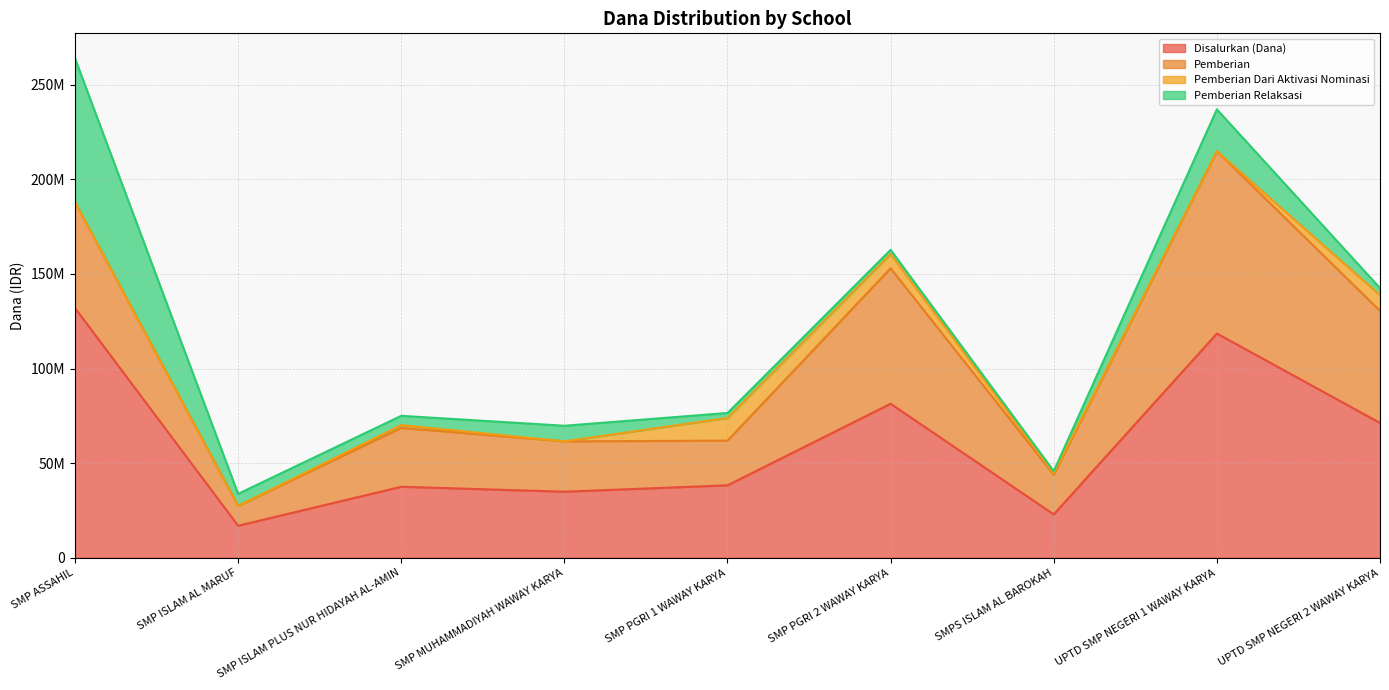

Does the chart display data point markers on the line(s)?

No